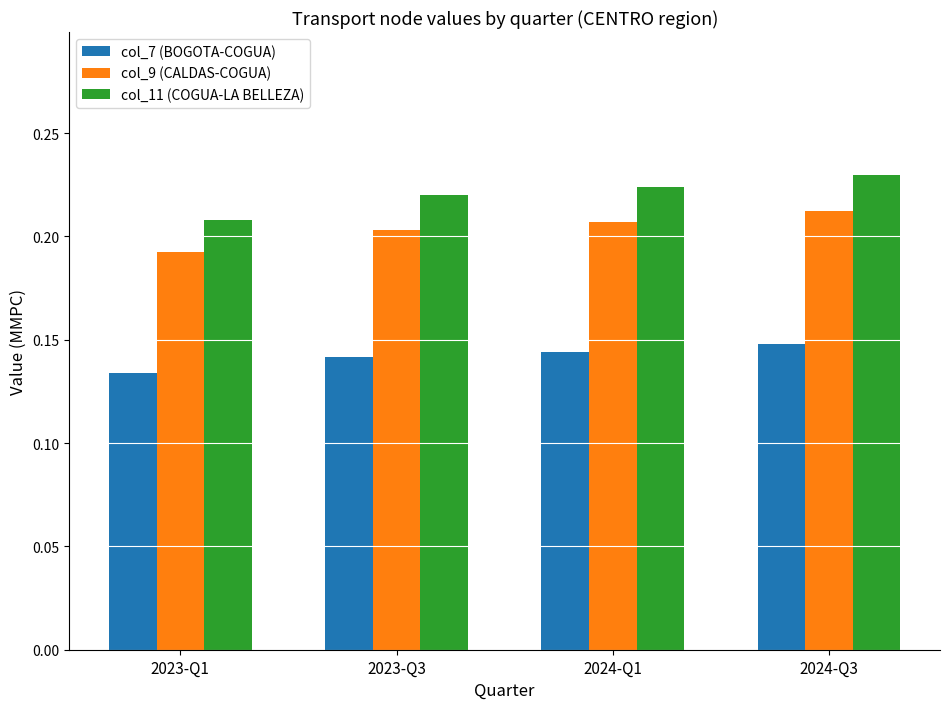

List the series in order of their overall mean, lowest first.

col_7 (BOGOTA-COGUA), col_9 (CALDAS-COGUA), col_11 (COGUA-LA BELLEZA)